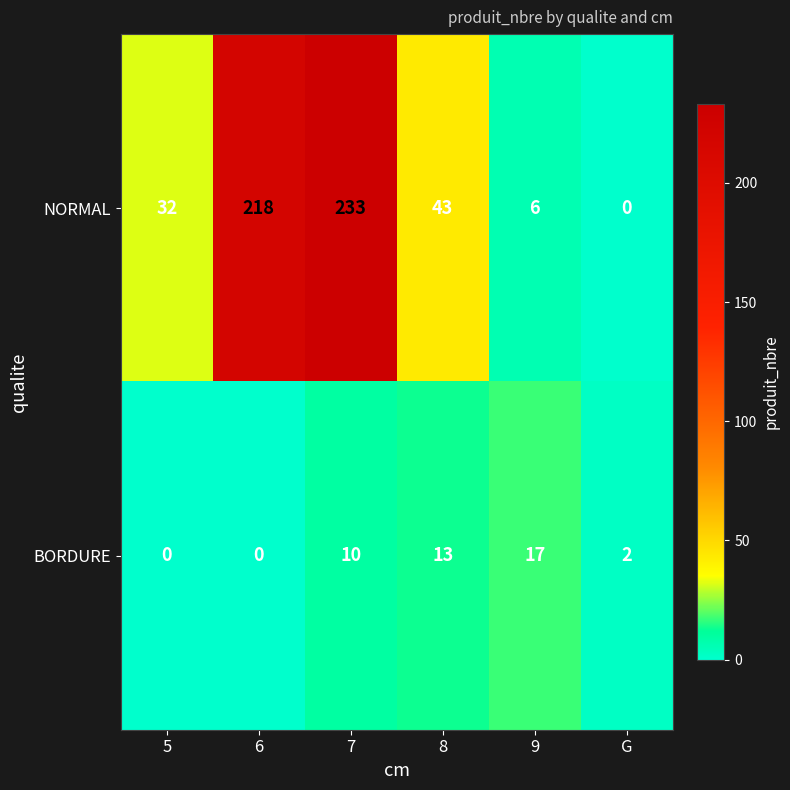

Is it true that NORMAL equals 134 at 7?

False